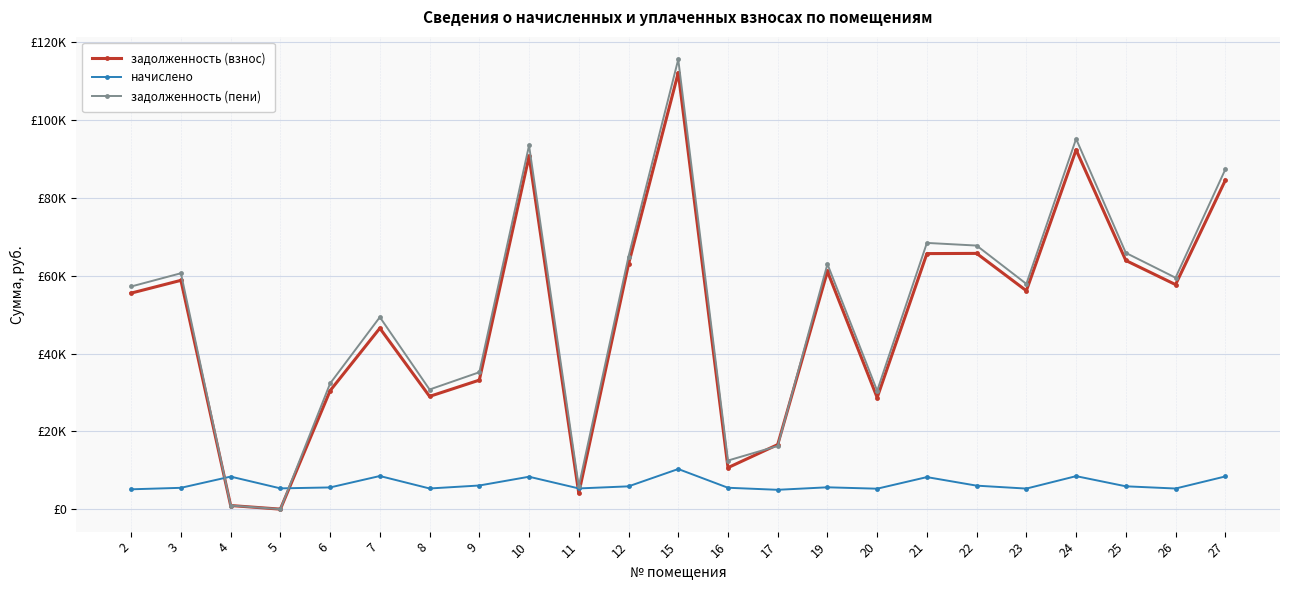

Is this an area chart (filled region under the line)?

No